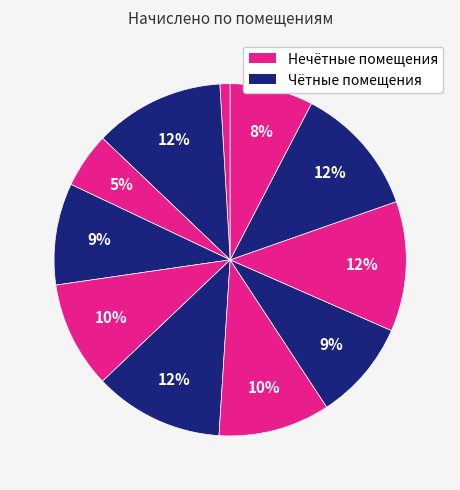

Count the number of slices in the pie.

11